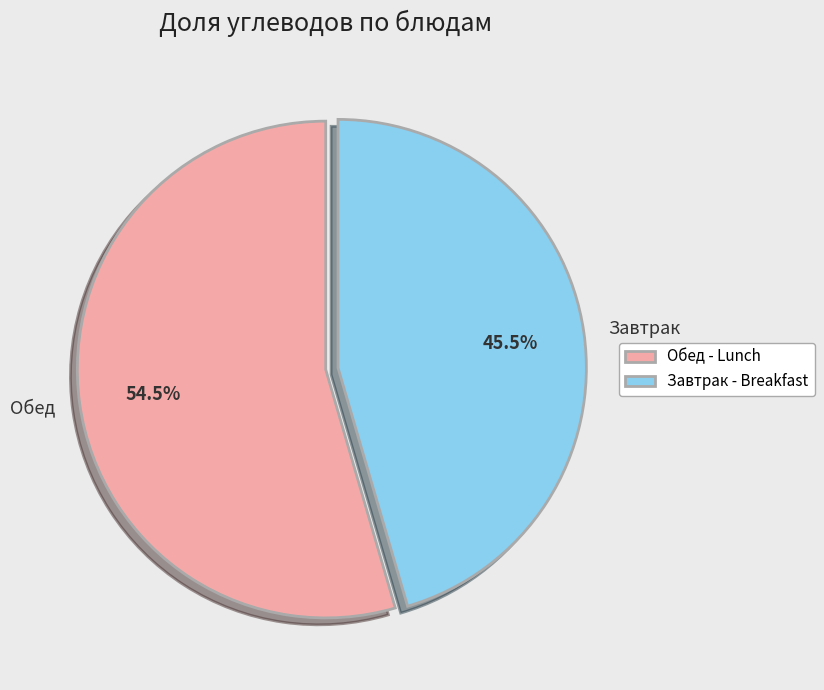

Is there a majority slice in this chart?

Yes